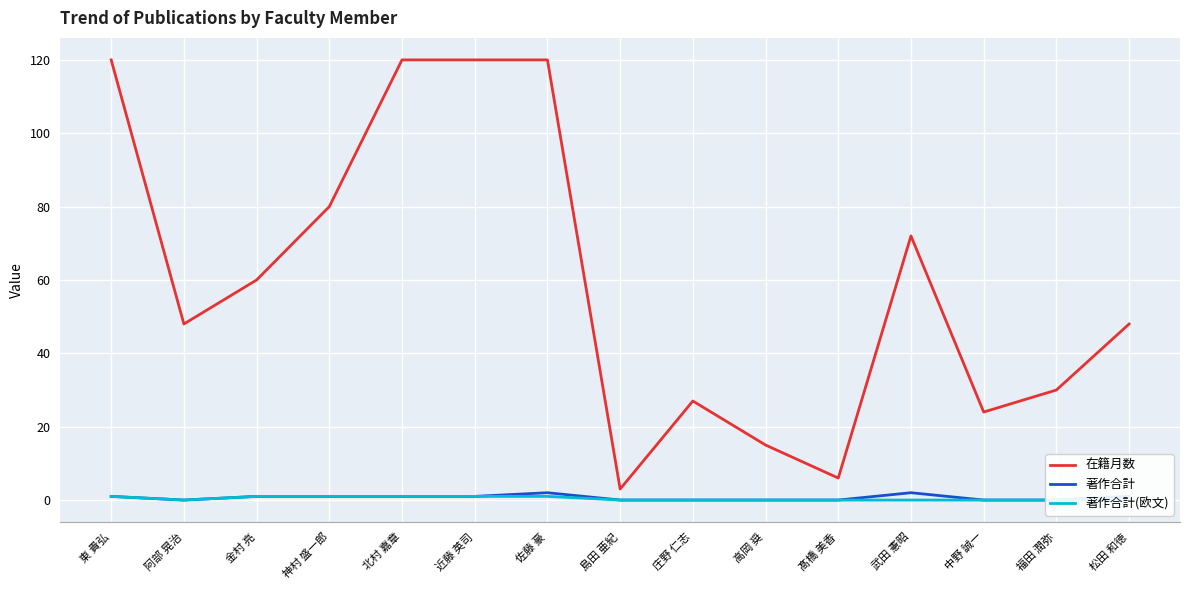

Is it true that 著作合計 equals 2 at 武田 憲昭?

True